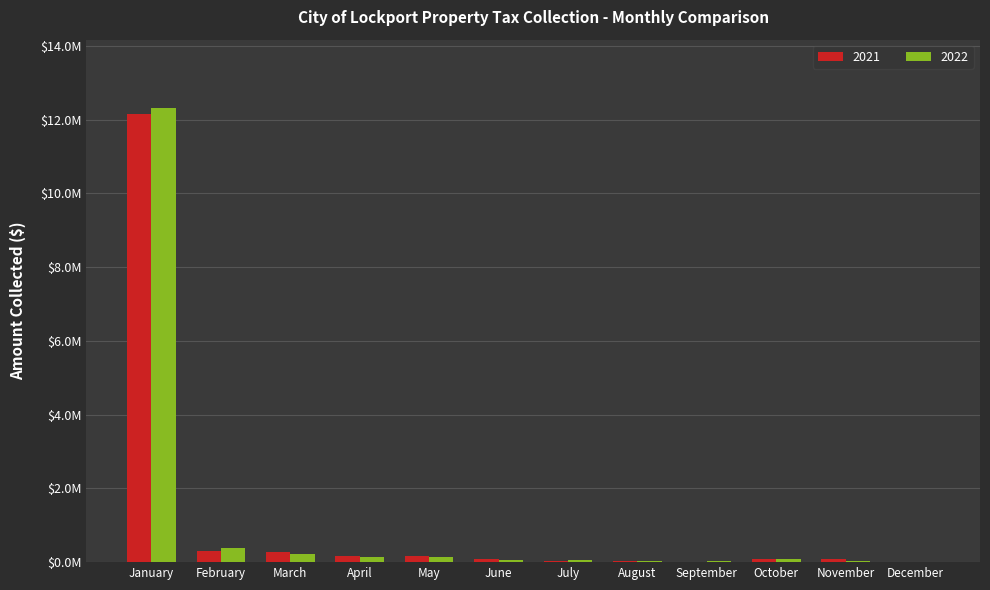

Does the chart contain stacked bars?

No